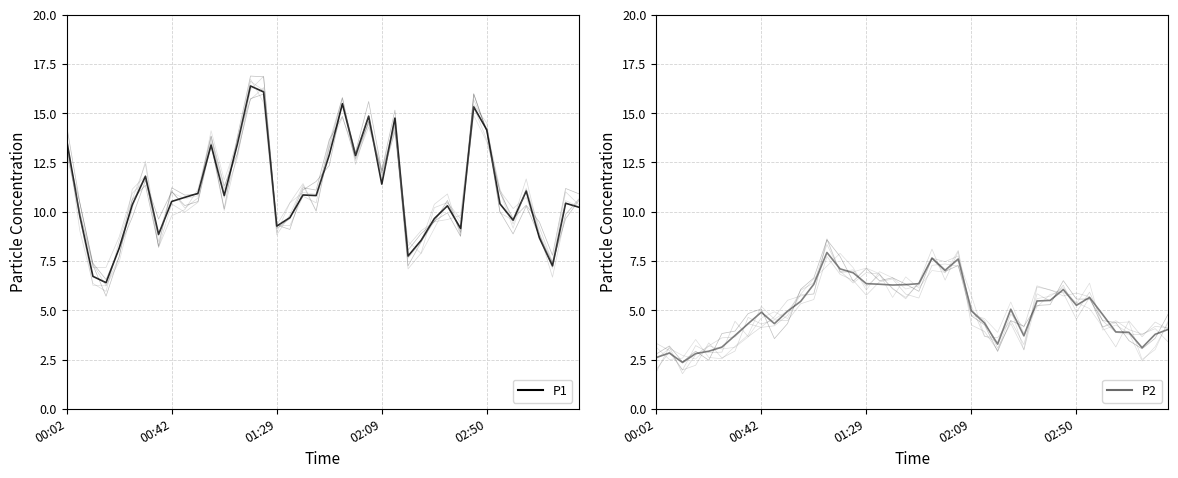

Count the number of categories in the chart.

40